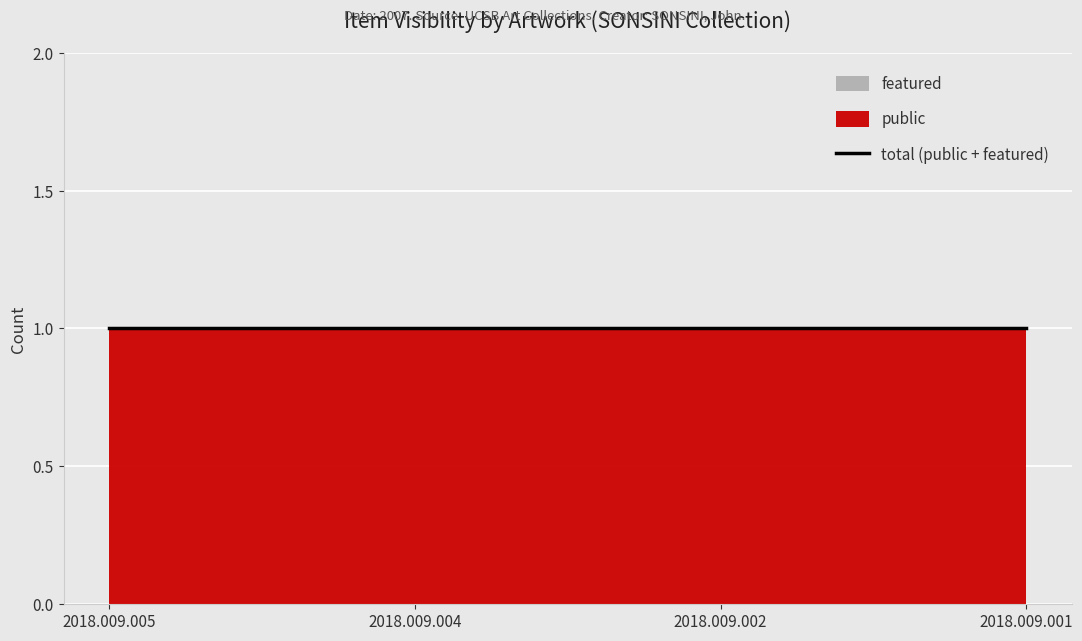

Which has a higher value, 2018.009.002 or 2018.009.001?

2018.009.002